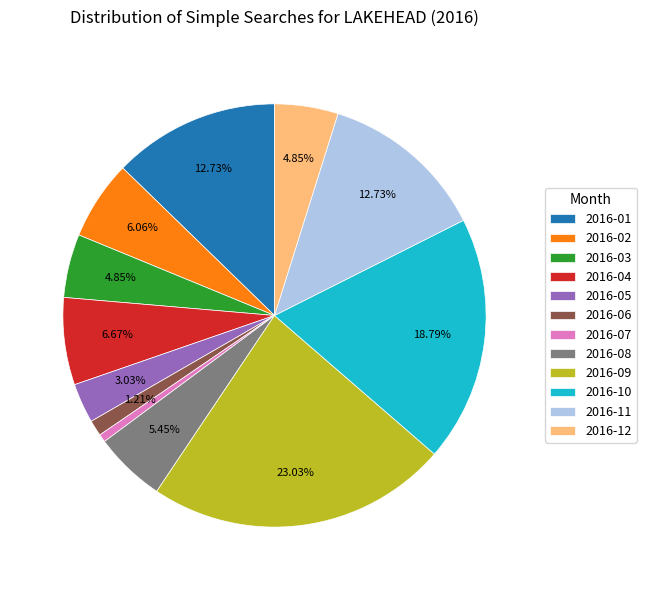

Which slice is the largest?

2016-09